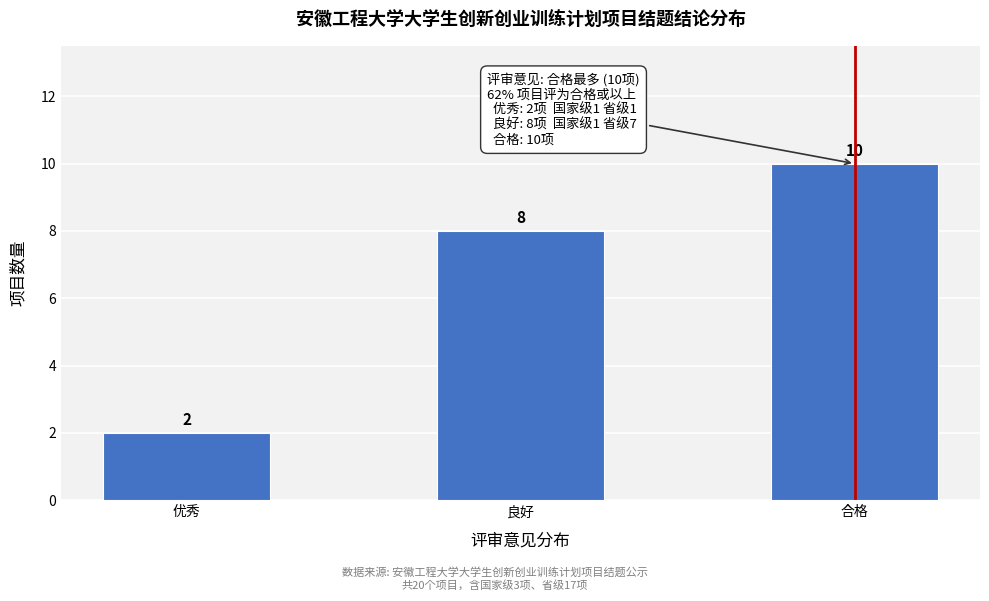

Reading left to right, what are all the values shown in this chart?

2	8	10